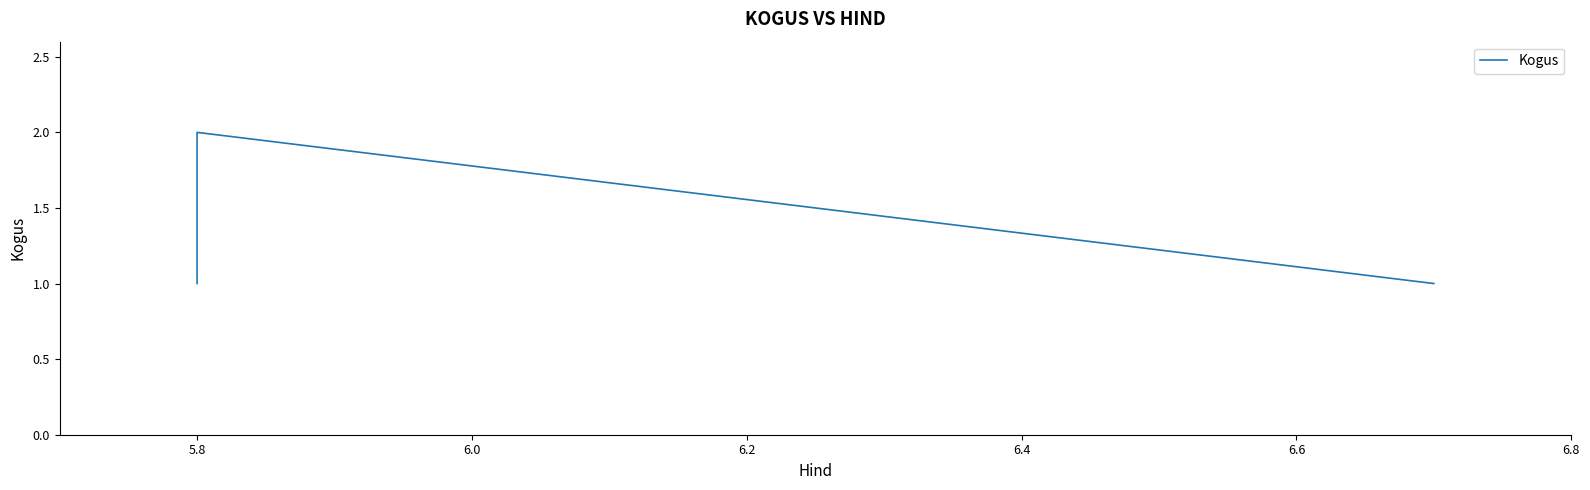

Approximately how many times larger is the value at 5.8 compared to 6.0?

2.0